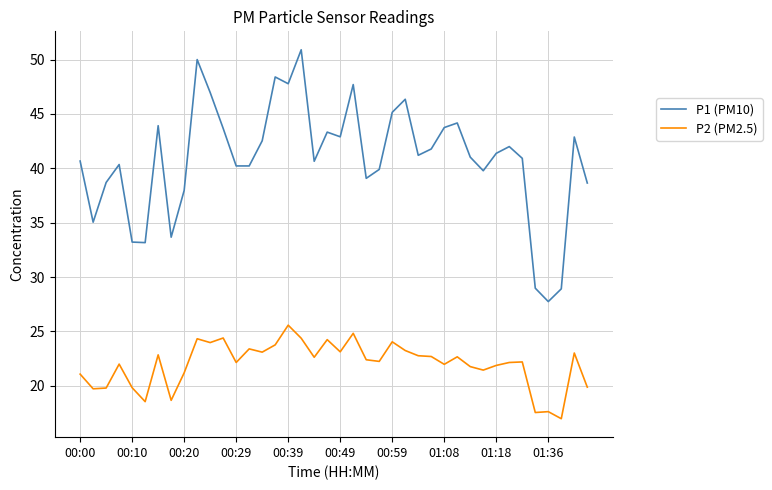

List the series in order of their overall mean, highest first.

P1 (PM10), P2 (PM2.5)